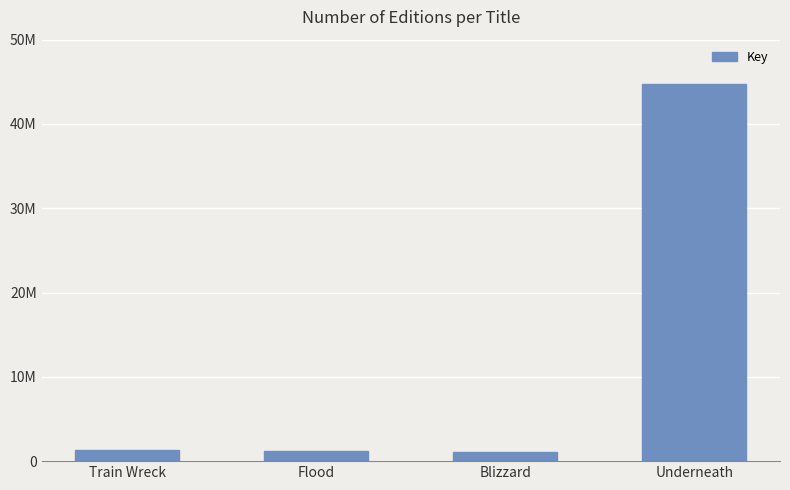

Does the chart contain any negative values?

No